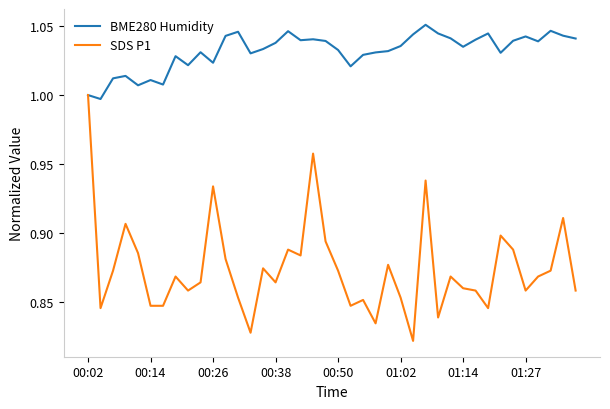

List the series in order of their overall mean, highest first.

BME280 Humidity, SDS P1